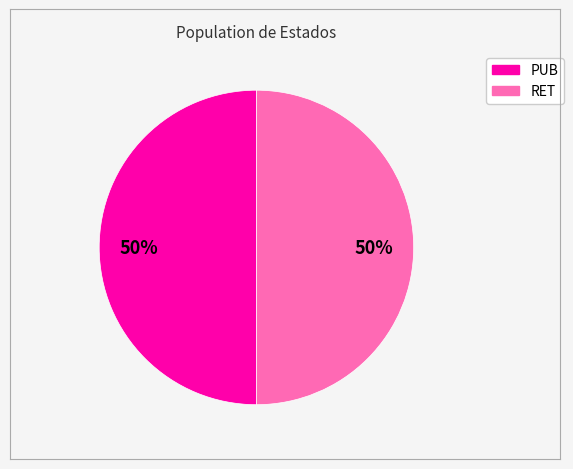

Approximately how many times larger is the value at RET compared to PUB?

1.0